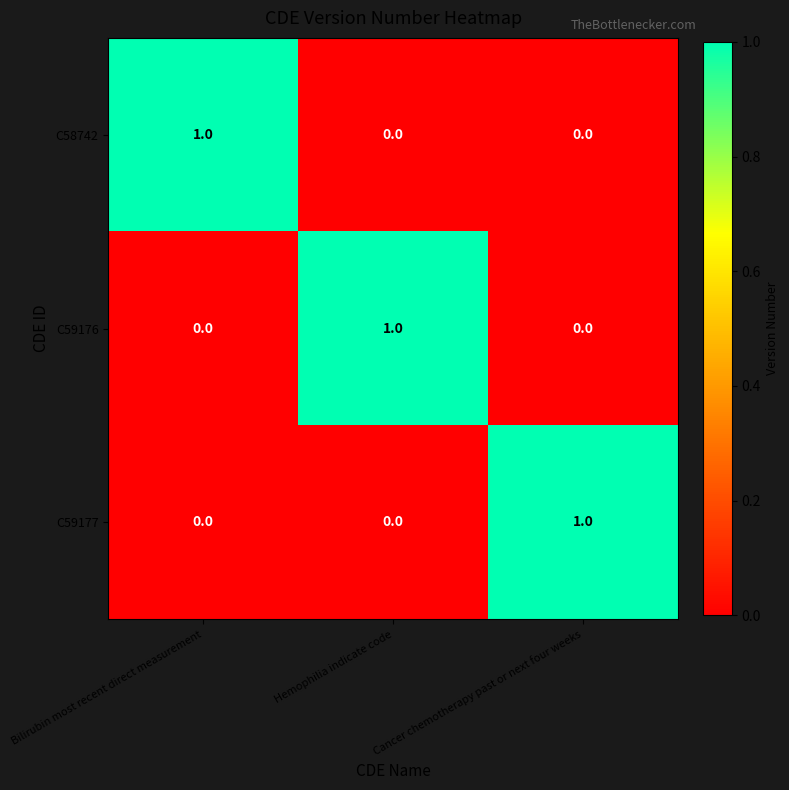

The C59176 series shows 0 at Cancer chemotherapy past or next four weeks. True or false?

True